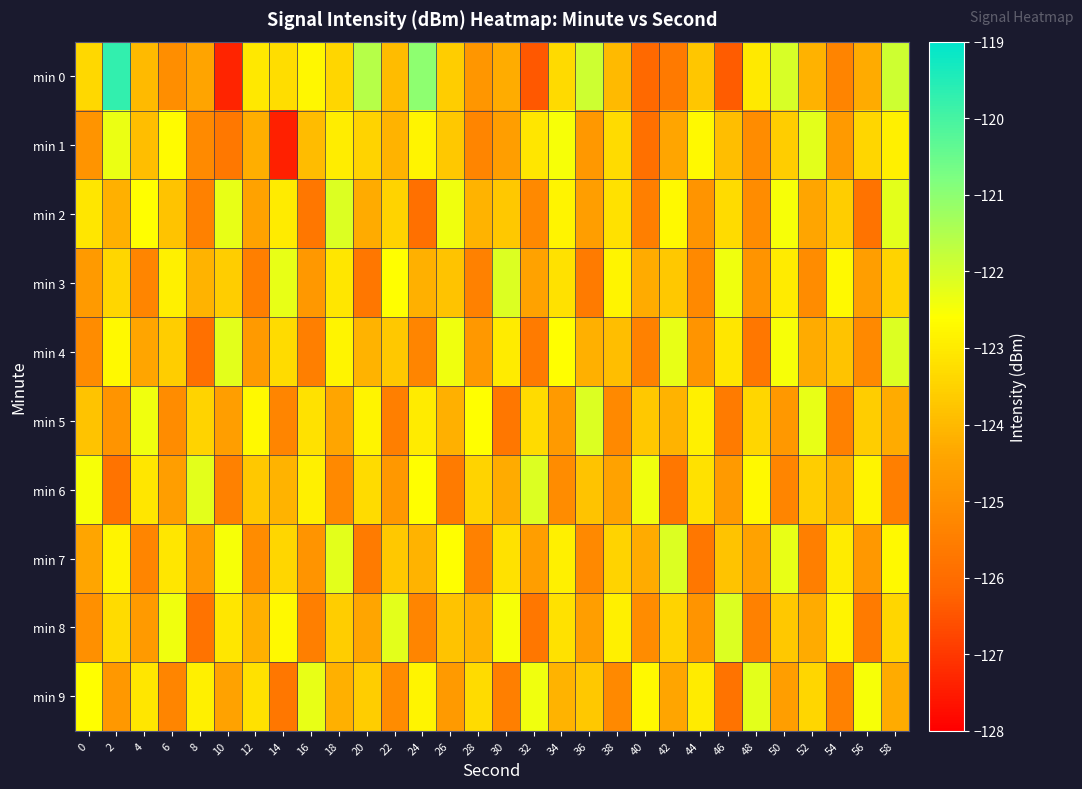

At which category is the sum across all series the highest?

58